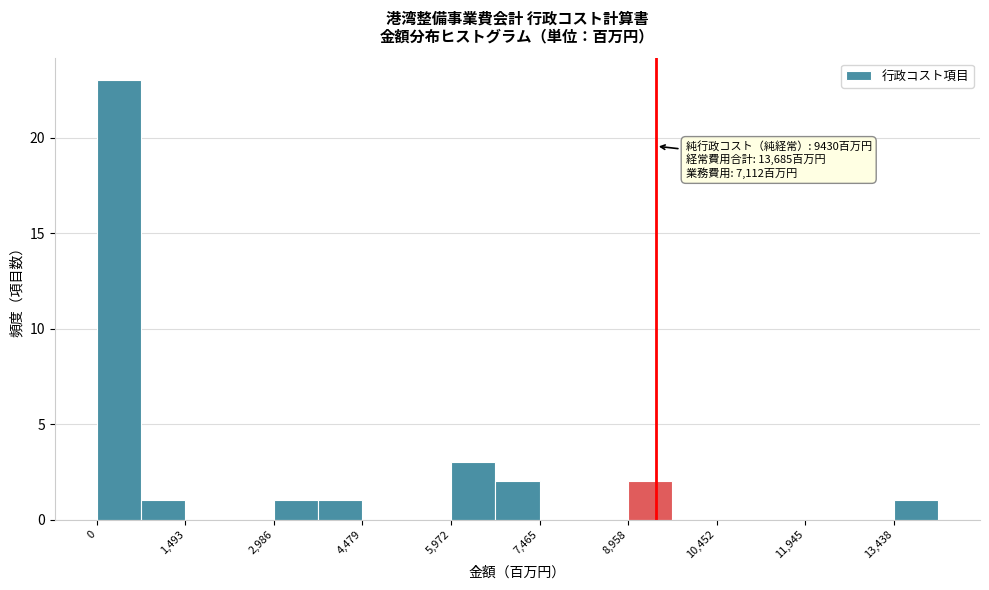

Around what value on the x-axis is the tallest bar? Give the approximate position of its centre, as read against the axis.

400